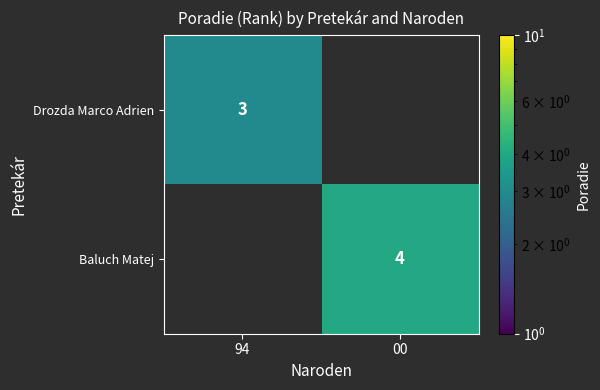

Is it true that Drozda Marco Adrien equals 3 at 94?

True